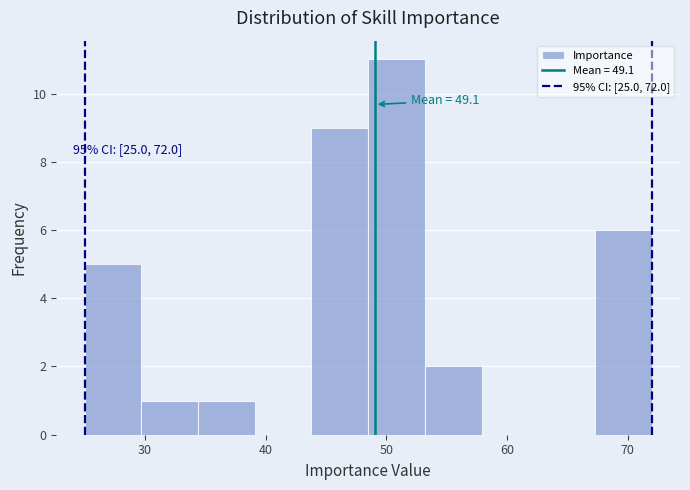

Which range on the x-axis has the tallest bar?

48.5 to 53.2